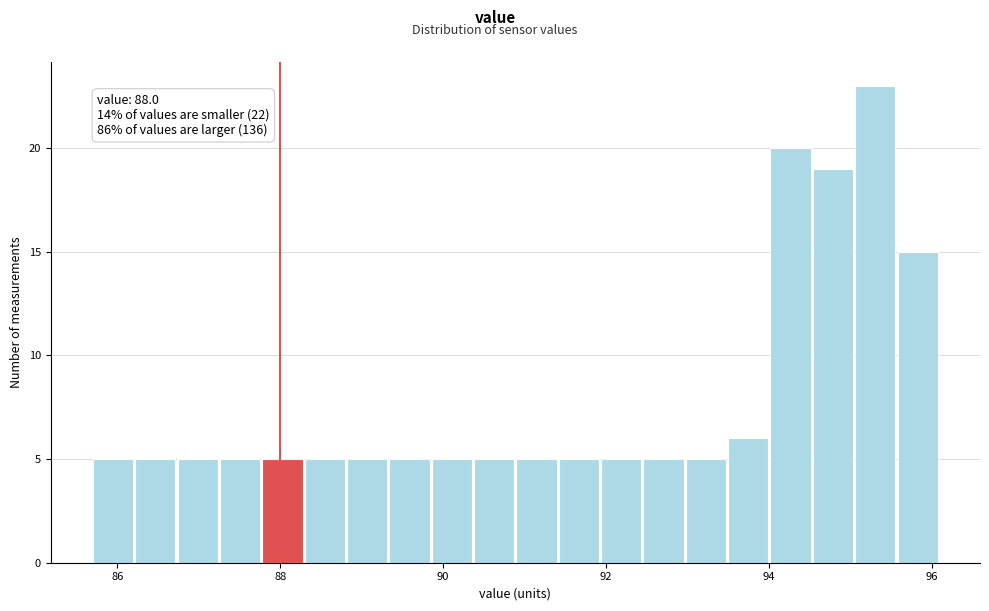

Around what value on the x-axis is the tallest bar? Give the approximate position of its centre, as read against the axis.

95.4